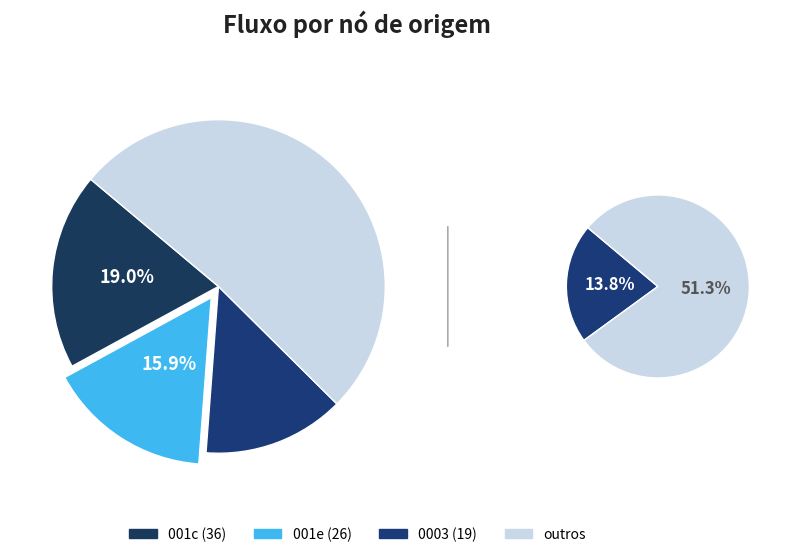

Is it true that 16 is 4% of the pie?

True